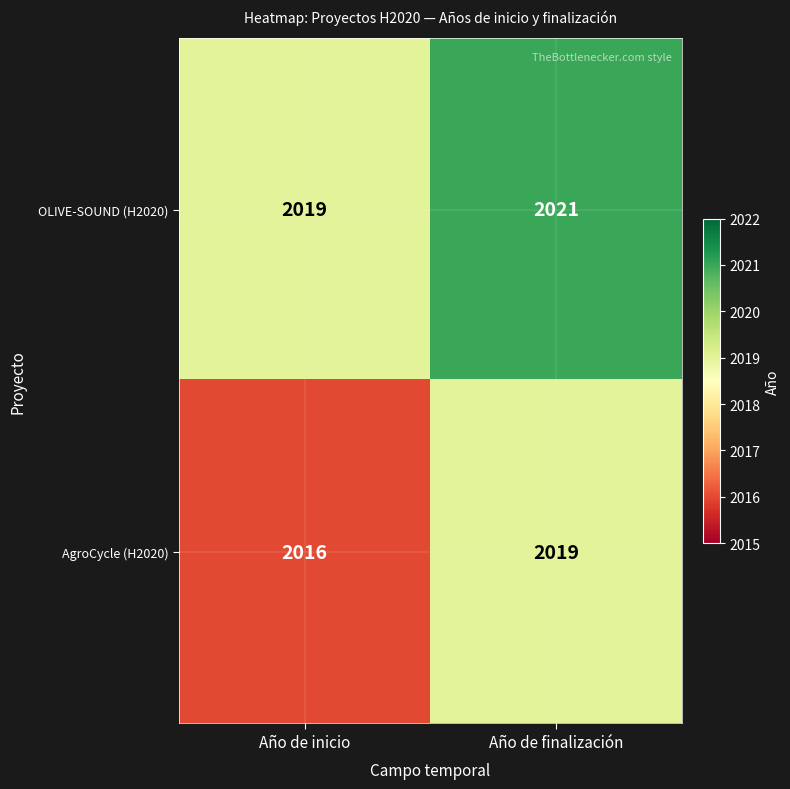

List the series in order of their overall mean, highest first.

OLIVE-SOUND (H2020), AgroCycle (H2020)